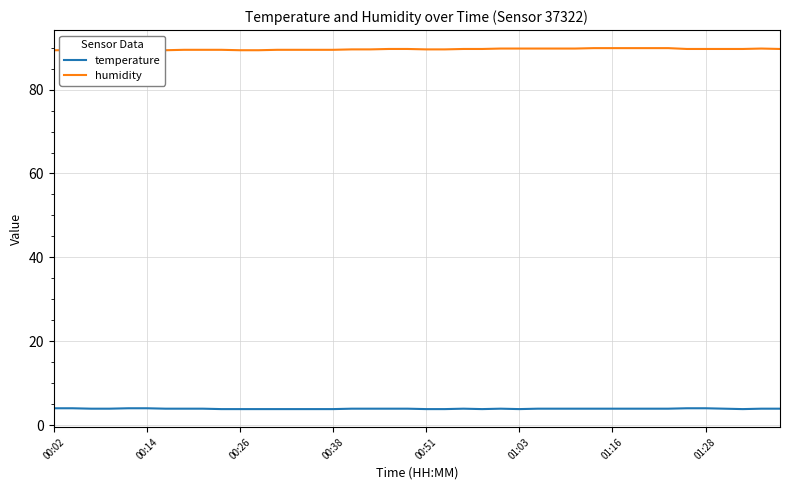

Is it true that humidity equals 89.8 at 26?

True